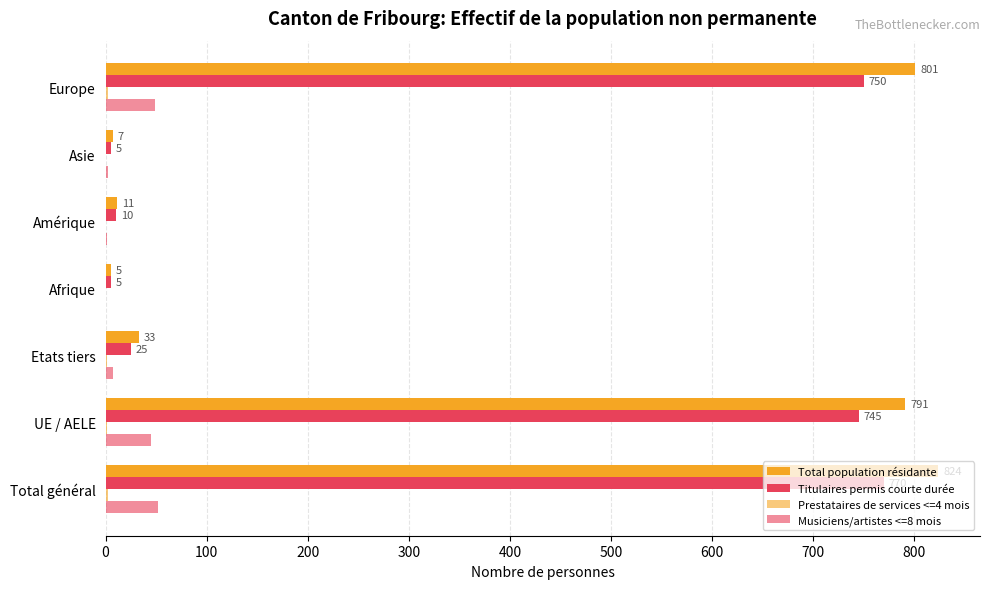

How many distinct data groups are displayed?

4